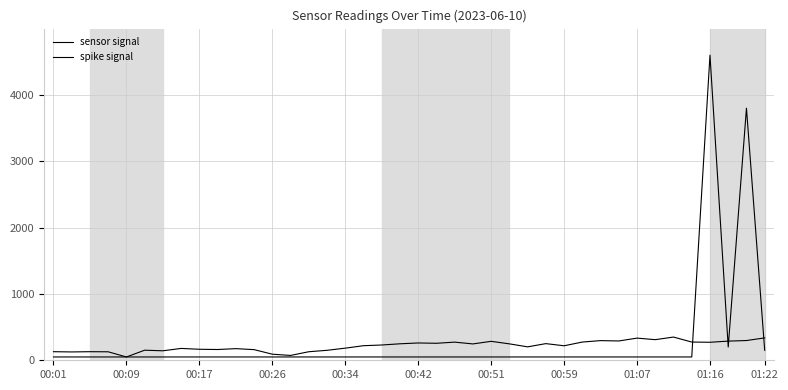

Is this an area chart (filled region under the line)?

No